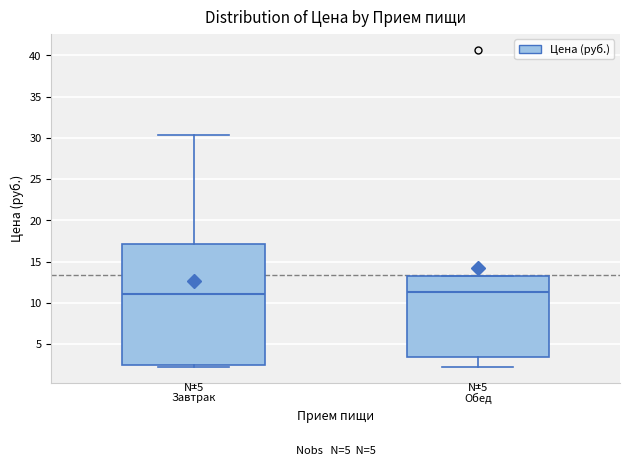

Comparing the boxes themselves (not the whiskers), which one is the tallest?

Завтрак